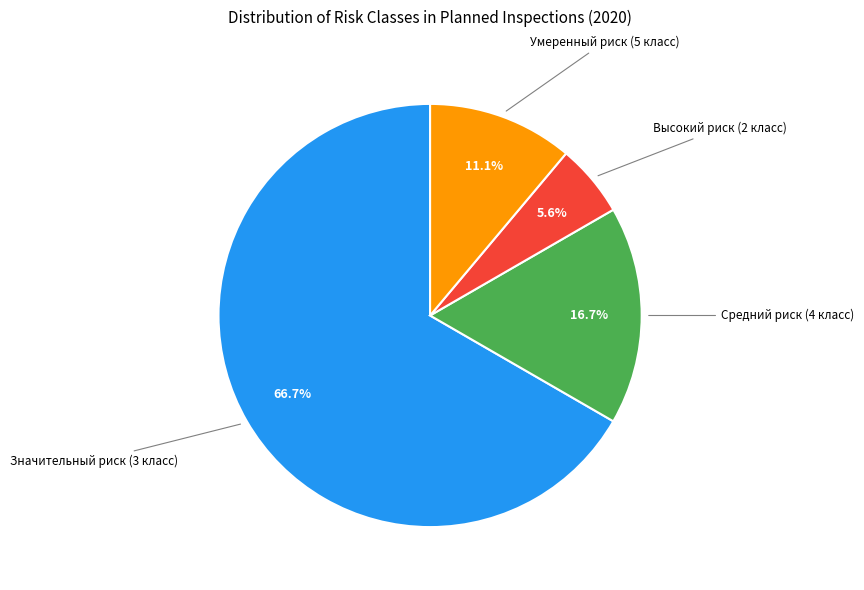

Rank the categories by value from lowest to highest.

Высокий риск (2 класс), Умеренный риск (5 класс), Средний риск (4 класс), Значительный риск (3 класс)